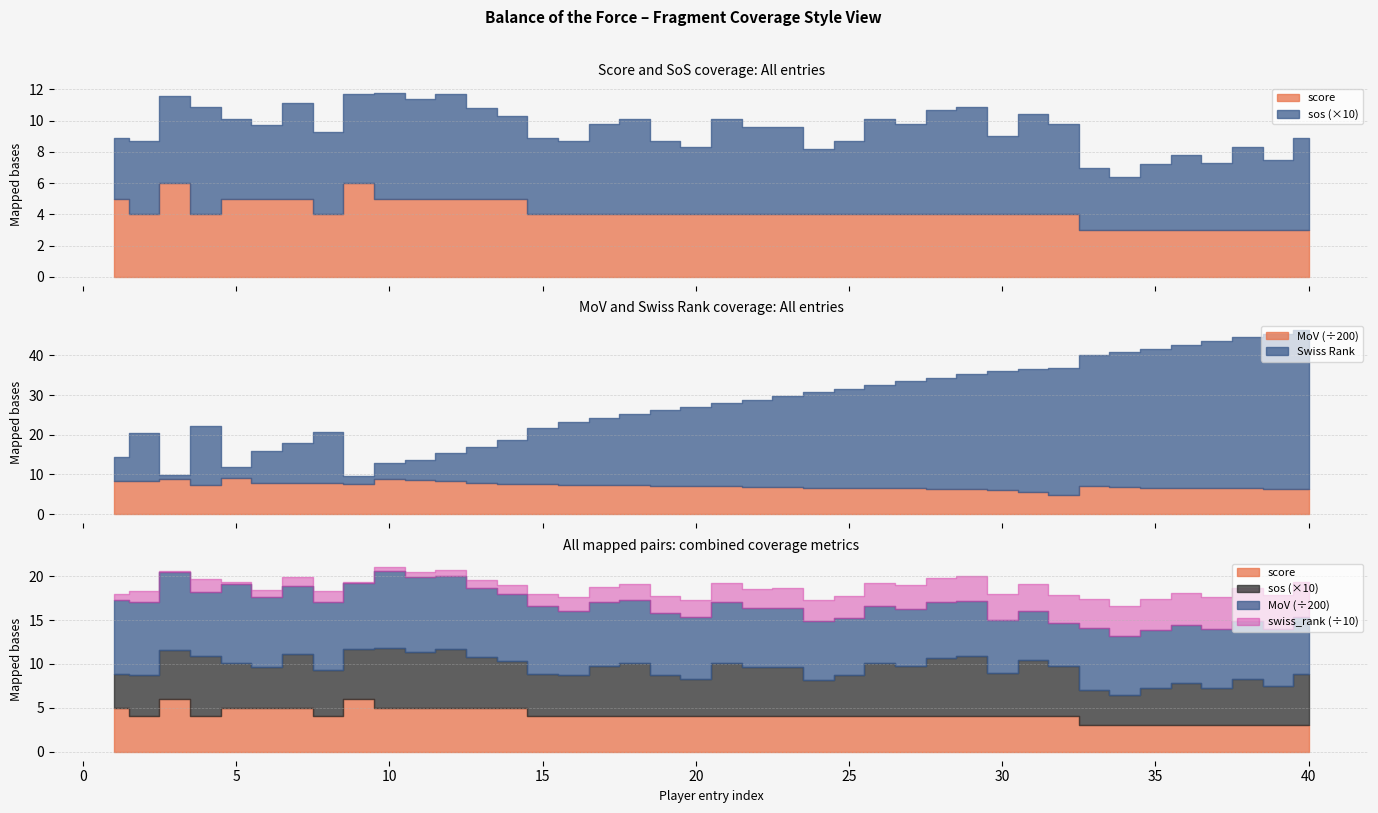

Which has a higher value, 37 or 10?

10